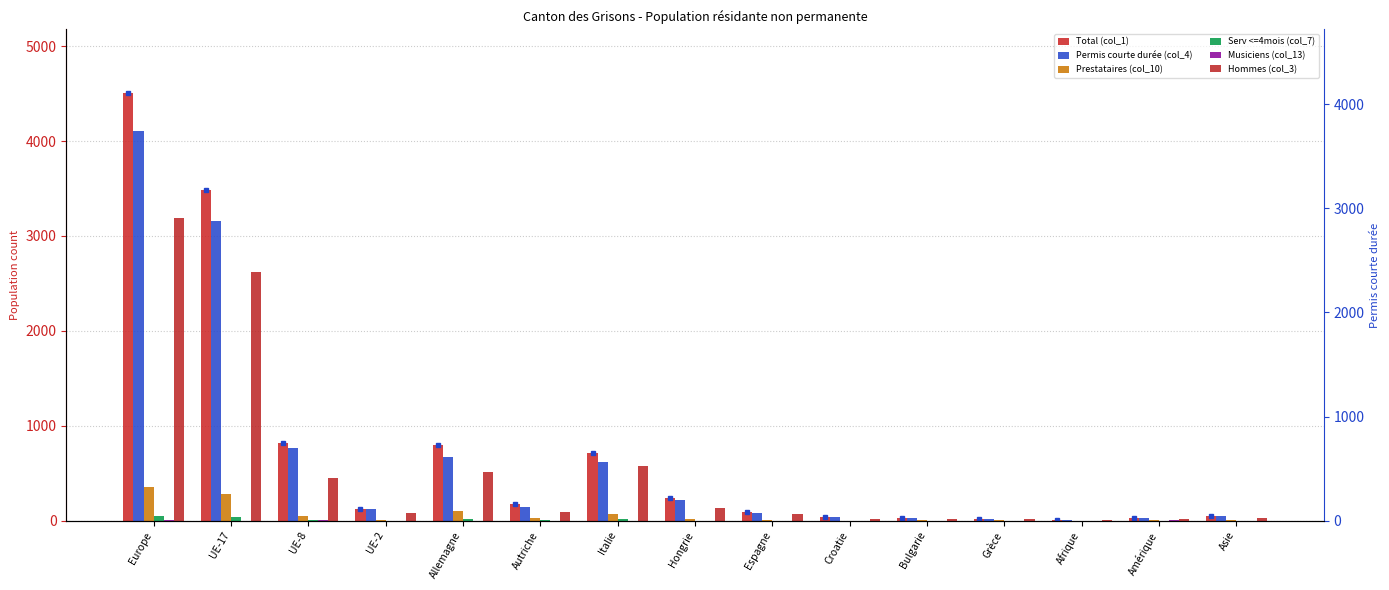

What position from the right is Italie?

9